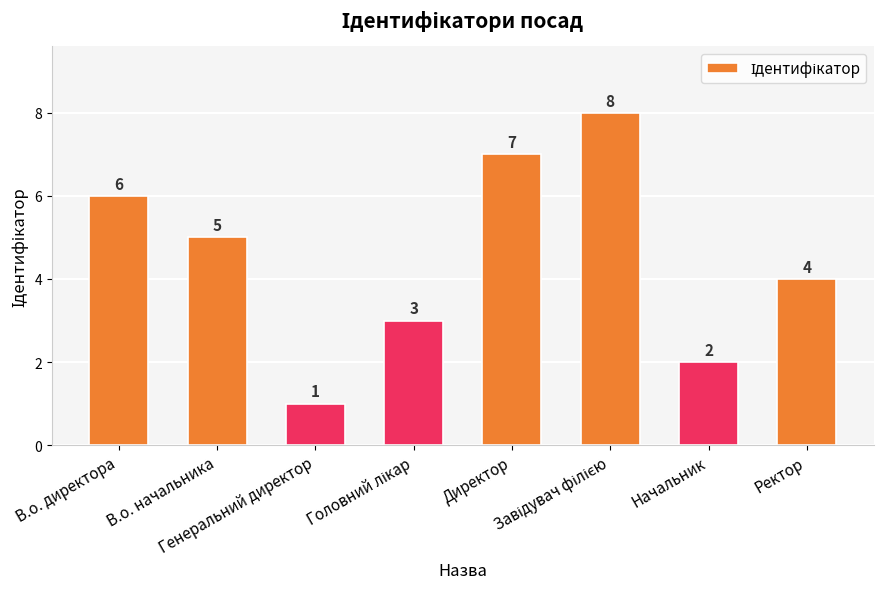

What is the change in value from В.о. директора to Директор?

+1